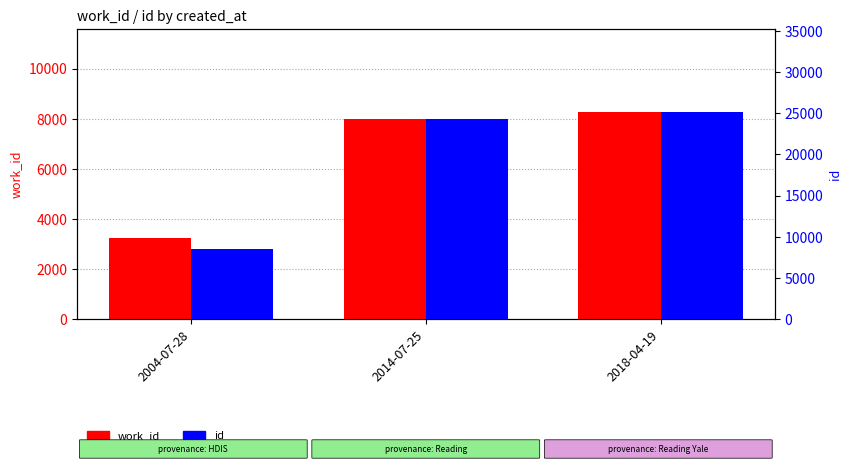

Is the value of work_id at 2004-07-28 greater than the value of id at 2014-07-25?

No